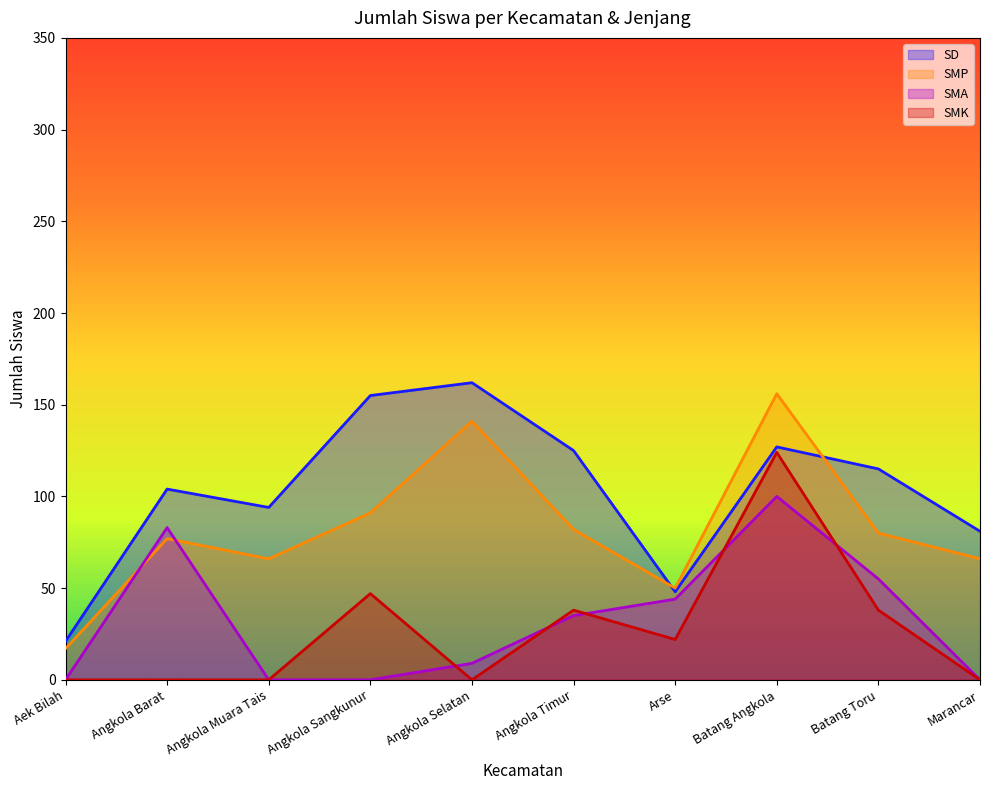

What is the label of the 2nd point from the left?

Angkola Barat